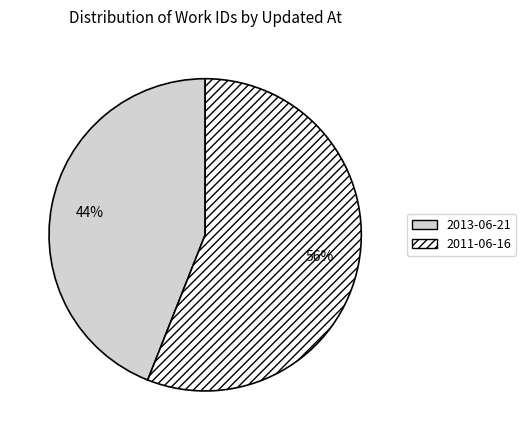

To the nearest percent, what is the difference between the largest and smallest slice percentages?

12%